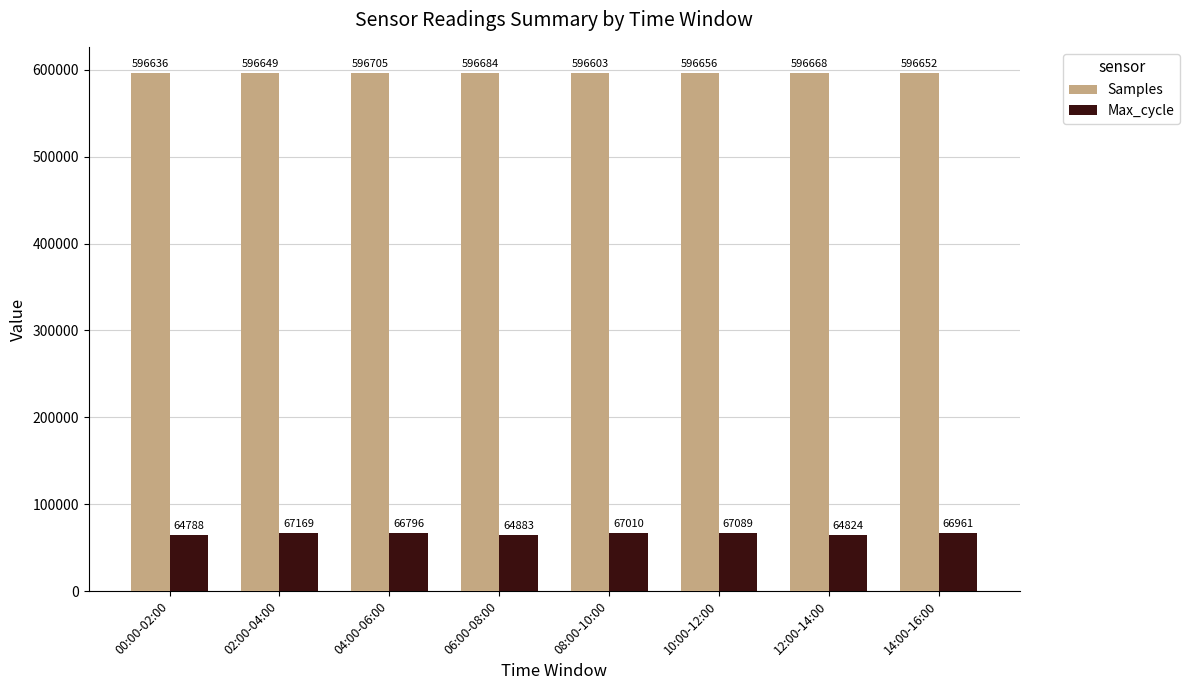

At which category is the sum across all series the highest?

02:00-04:00